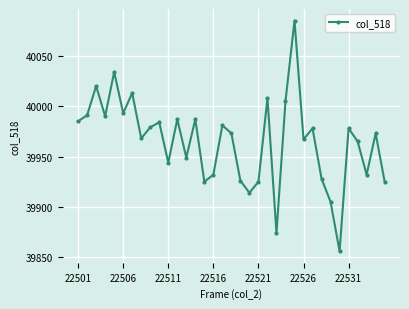

What is the greatest value displayed?

40085